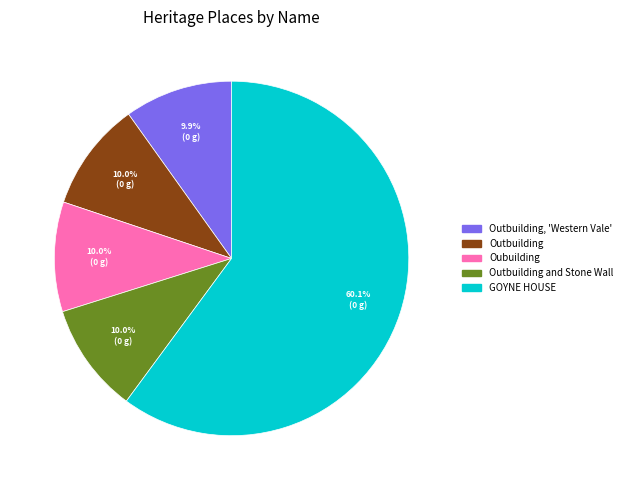

Which category accounts for the majority?

GOYNE HOUSE